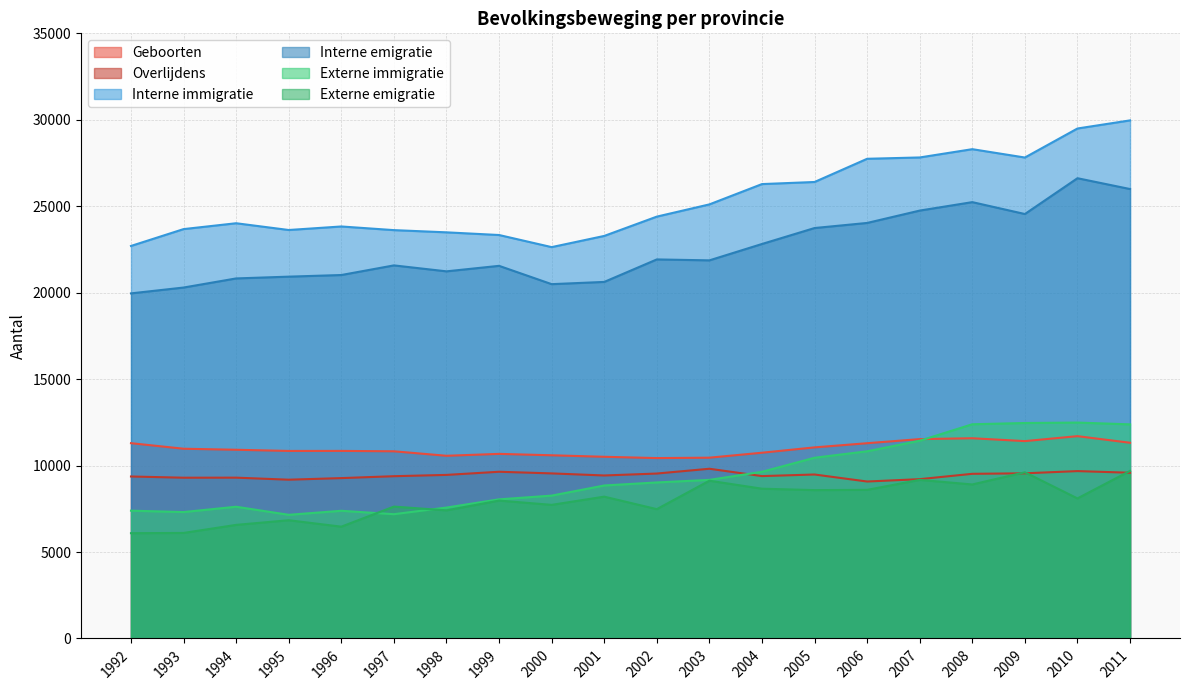

True or false: Overlijdens and Interne emigratie intersect in this chart.

False